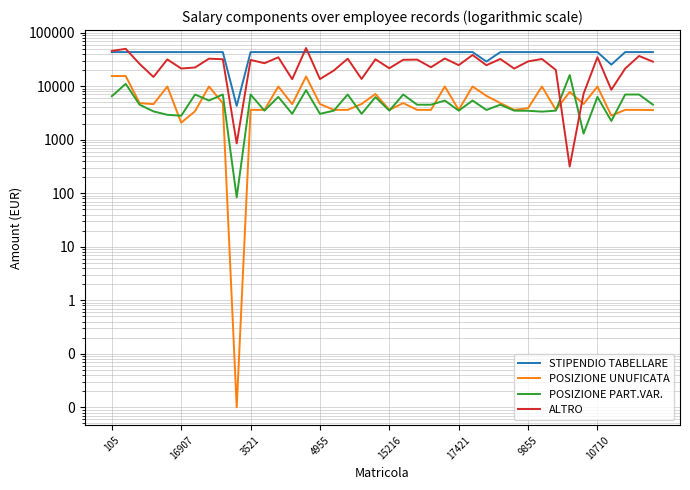

How many categories are shown in the chart?

40